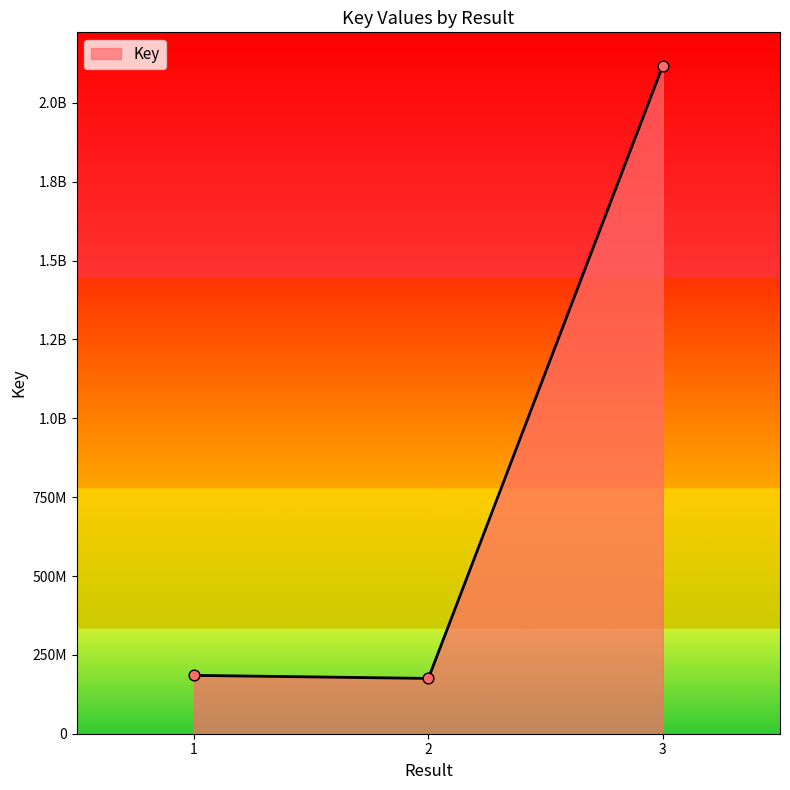

Does the chart have visible grid lines?

No